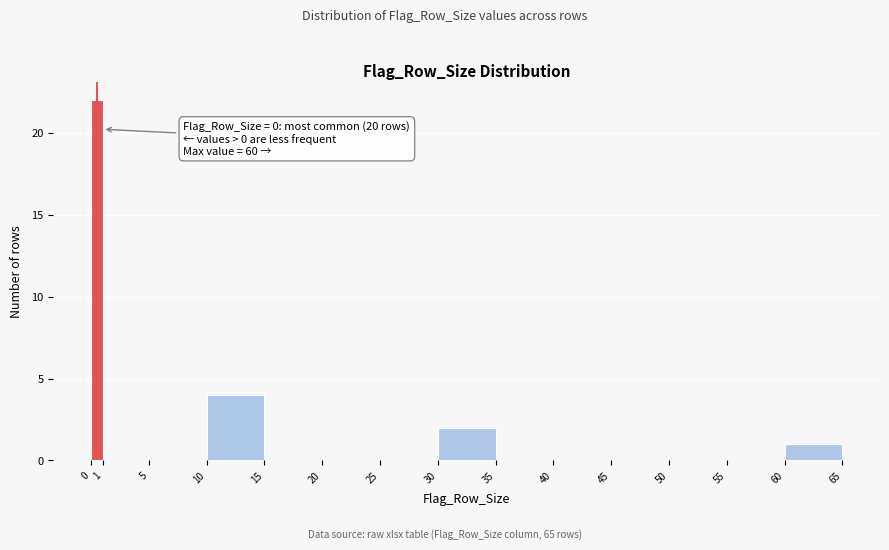

Which range on the x-axis has the tallest bar?

0 to 1